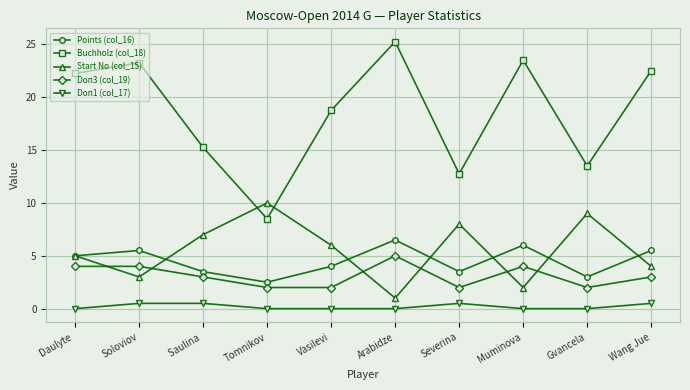

At which label does Buchholz (col_18) reach its peak?

Arabidze